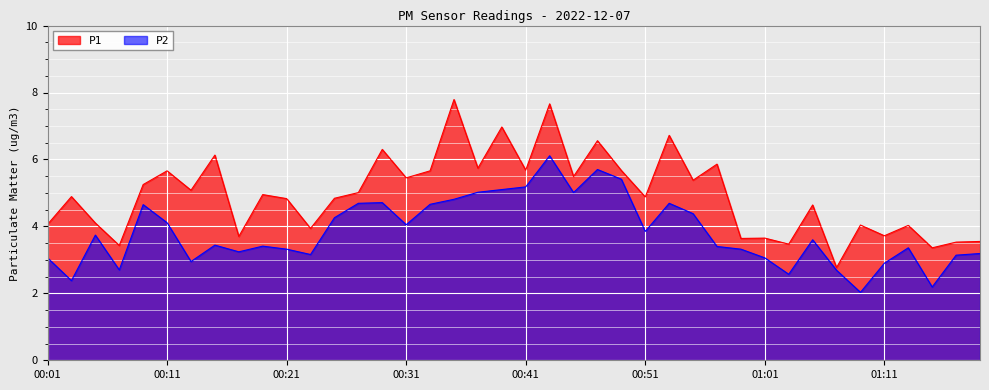

What is the difference between the P2 values at 00:13 and 00:07?

0.2